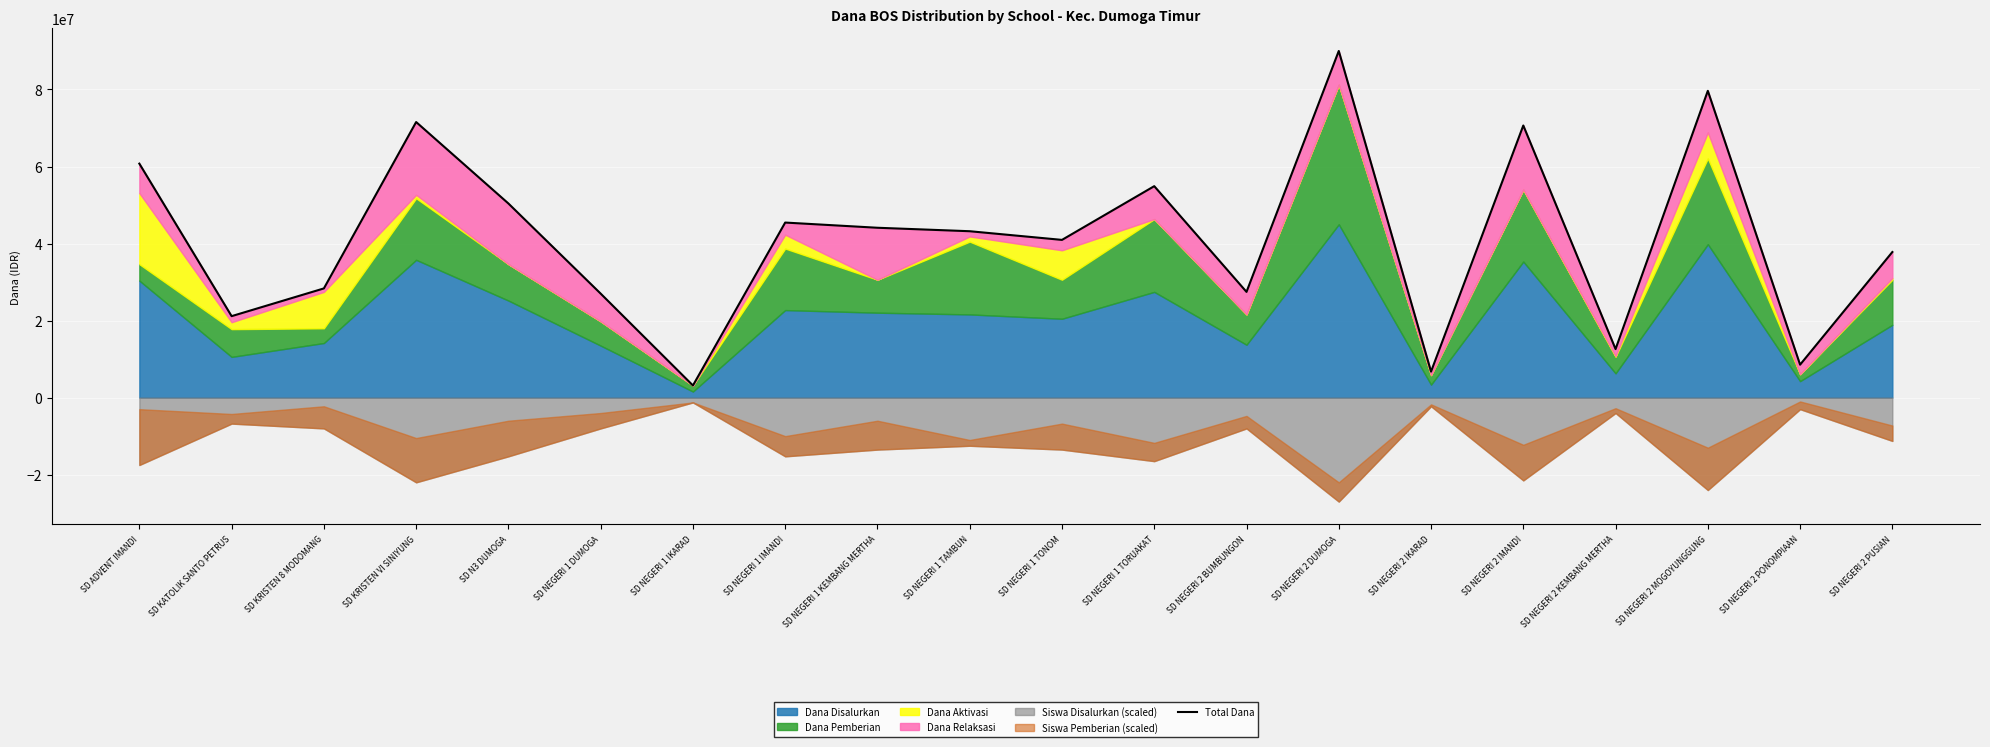

What is the change in value from SD KATOLIK SANTO PETRUS to SD NEGERI 1 TORUAKAT?

+33750000